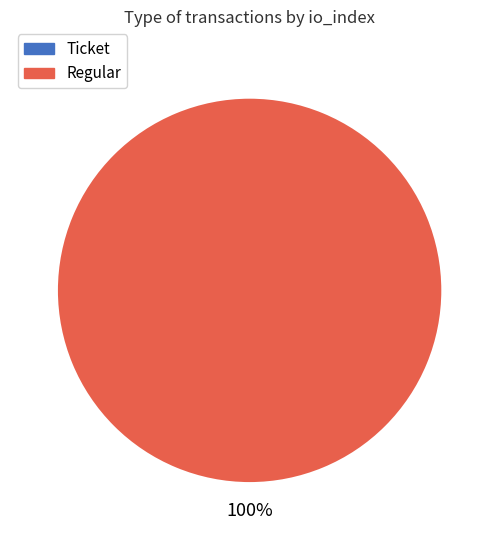

Which slice is the largest?

Regular